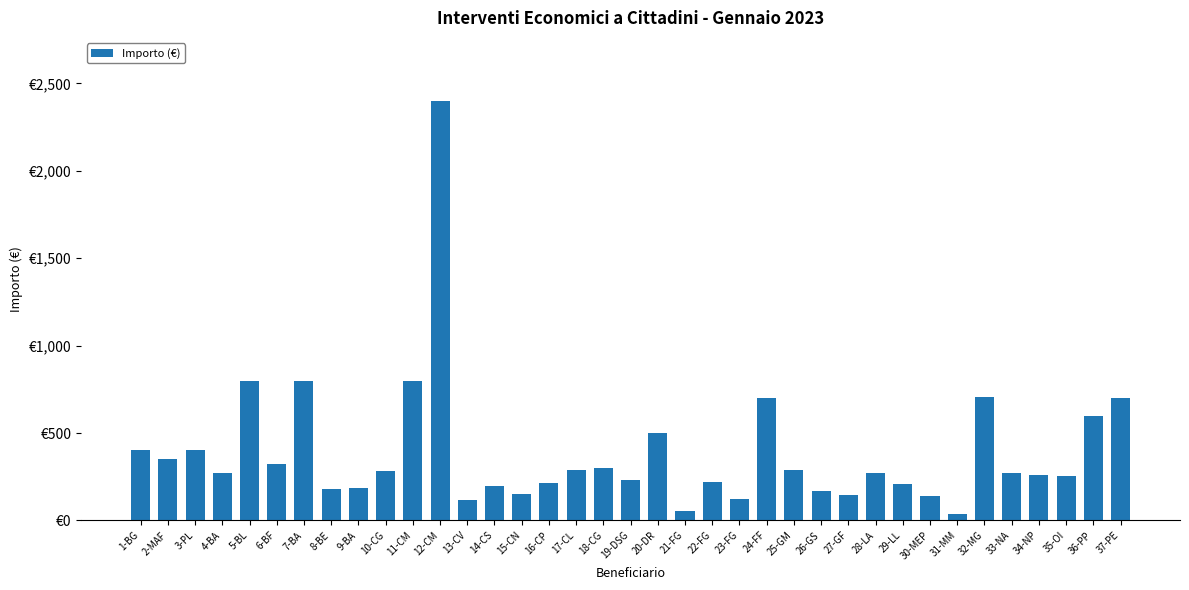

What is the label of the 12th bar from the right?

26-GS